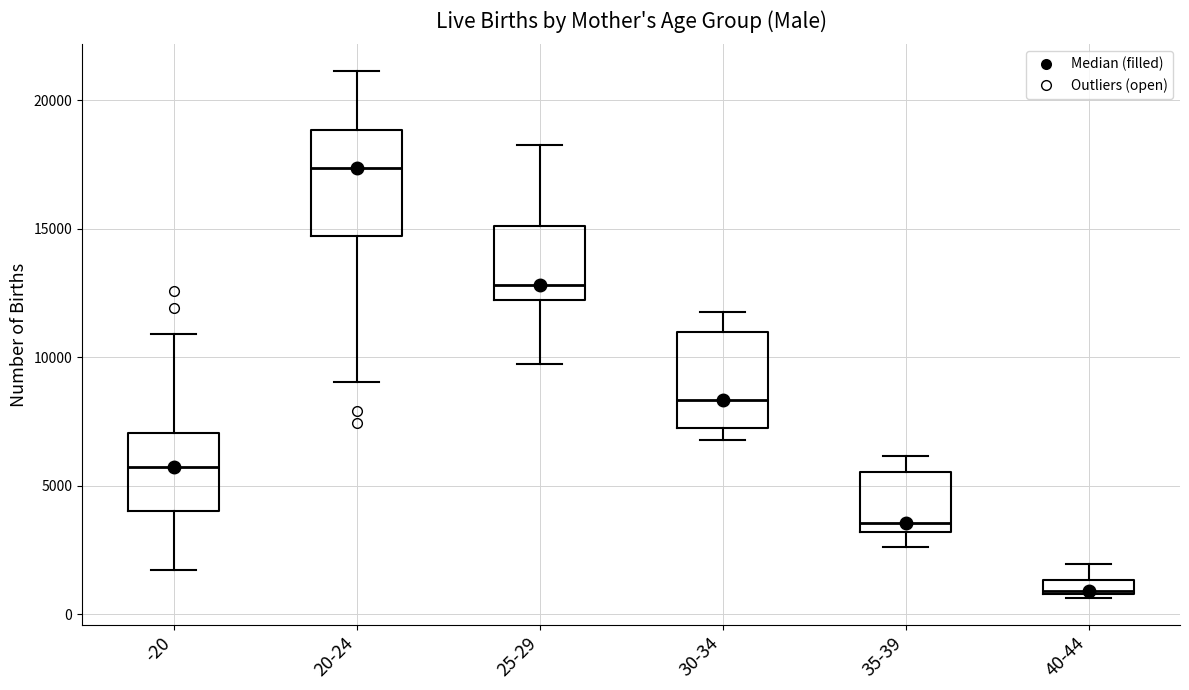

Which box has the highest median line?

20-24